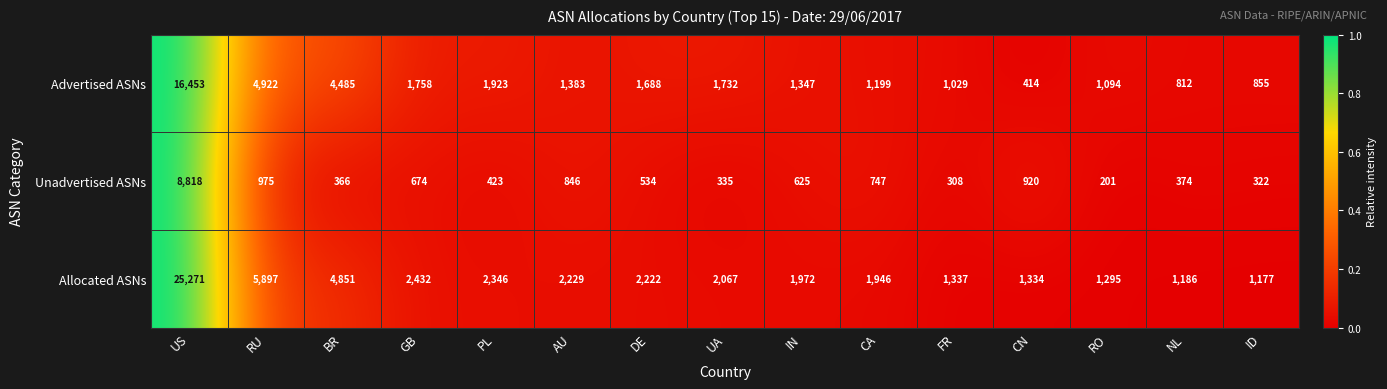

What is the sum of the Unadvertised ASNs values at CN and CA?

1667